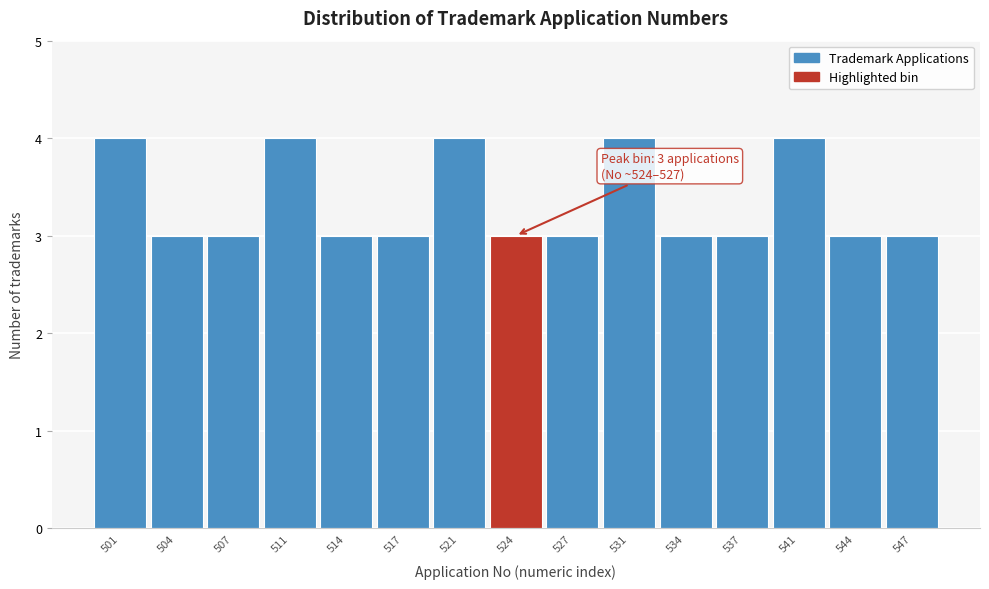

Reading right to left, extract all data points from this chart.

547=3	544=3	541=4	537=3	534=3	531=4	527=3	524=3	521=4	517=3	514=3	511=4	507=3	504=3	501=4